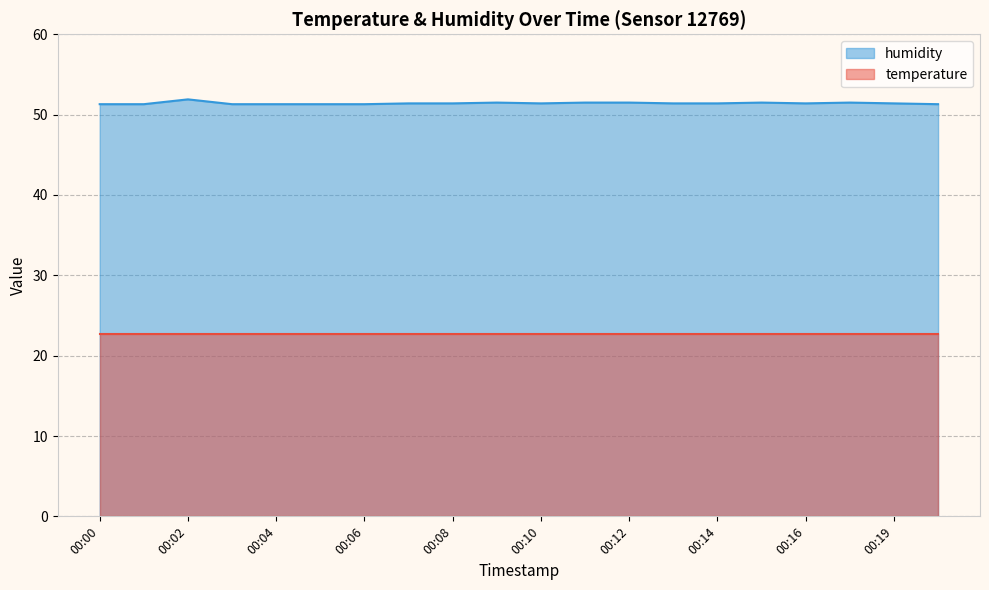

What is the sum of all values?

1028.3